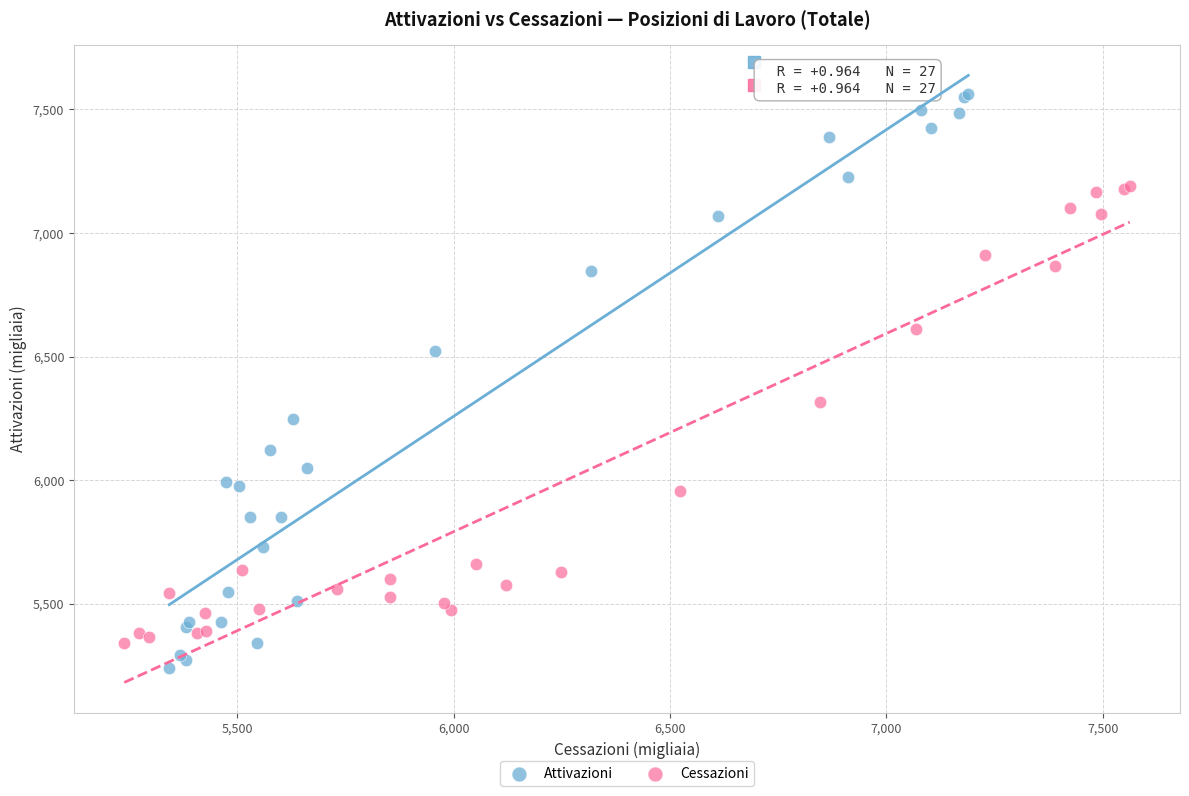

Which series has the largest Y range (max minus min)?

Attivazioni